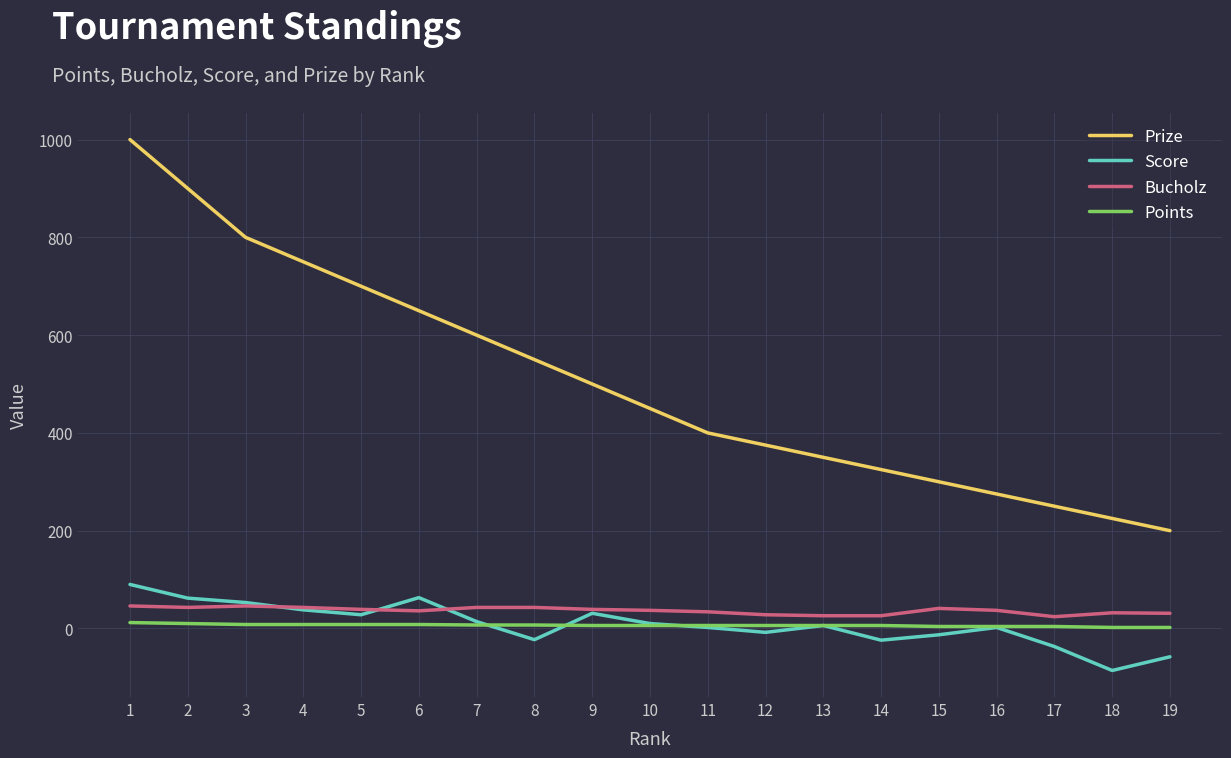

Rank the series by their maximum value, from highest to lowest.

Prize, Score, Bucholz, Points